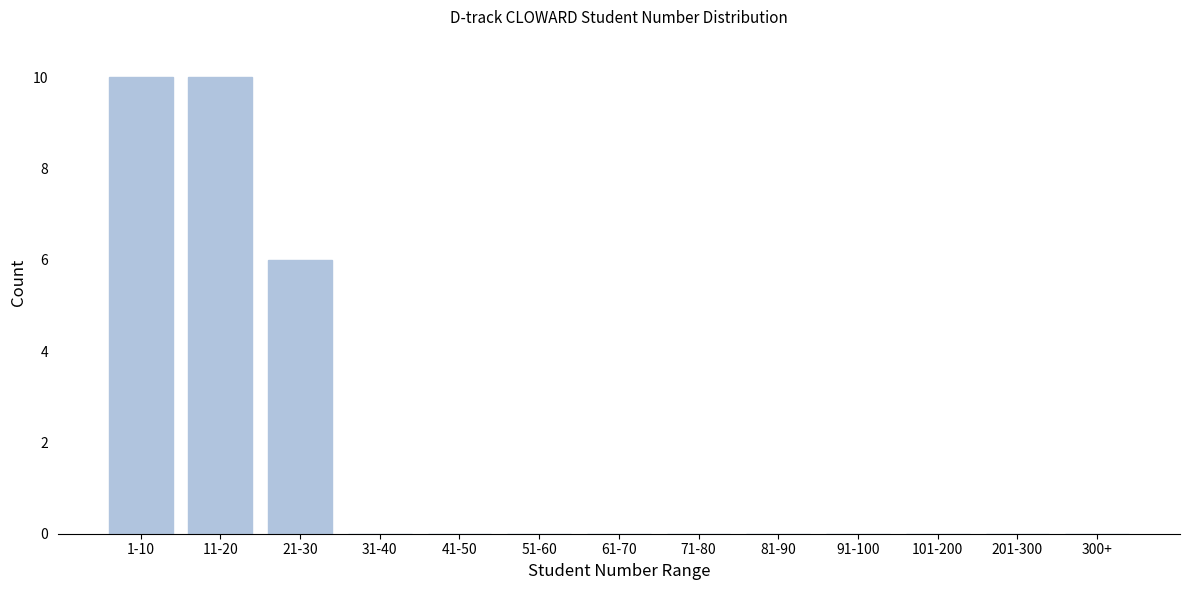

Reading left to right, what are all the values shown in this chart?

1-10=10	11-20=10	21-30=6	31-40=0	41-50=0	51-60=0	61-70=0	71-80=0	81-90=0	91-100=0	101-200=0	201-300=0	300+=0